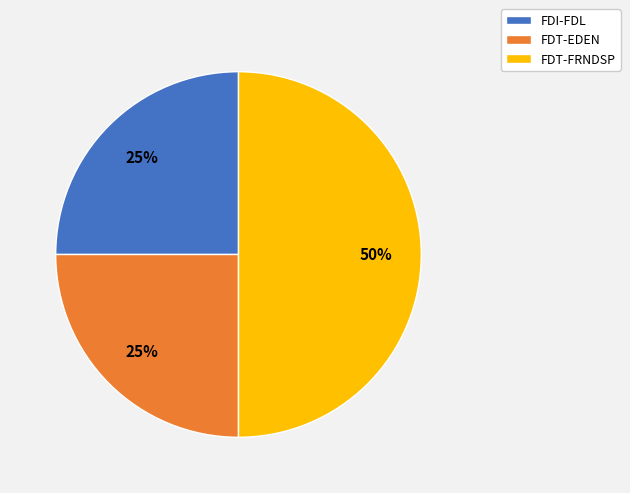

The FDT-FRNDSP slice represents 50% of the pie. True or false?

True